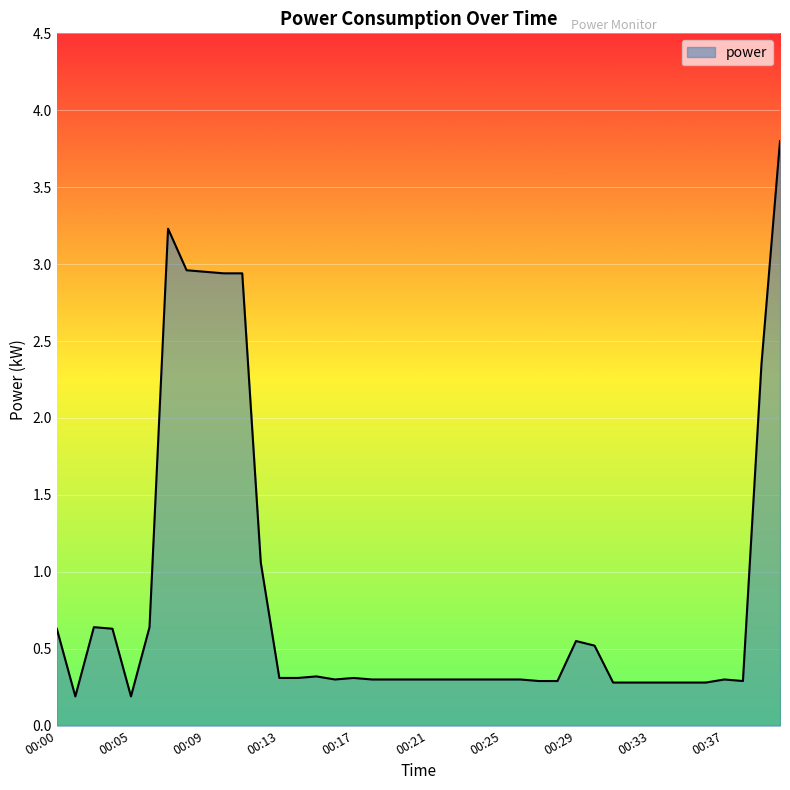

What is the difference between the maximum and minimum values?

3.6